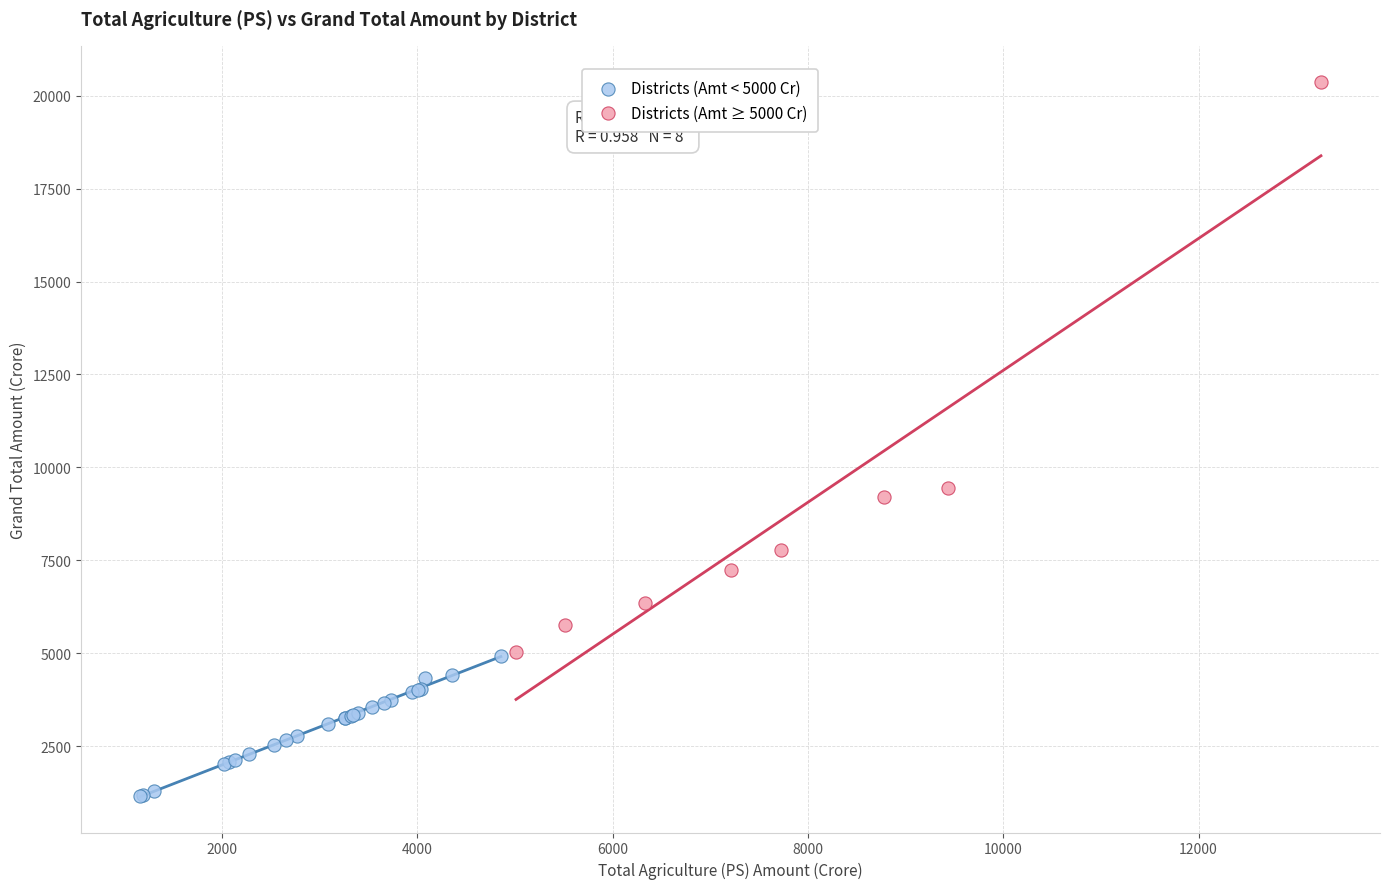

Which series has the largest Y range (max minus min)?

Districts (Amt ≥ 5000 Cr)